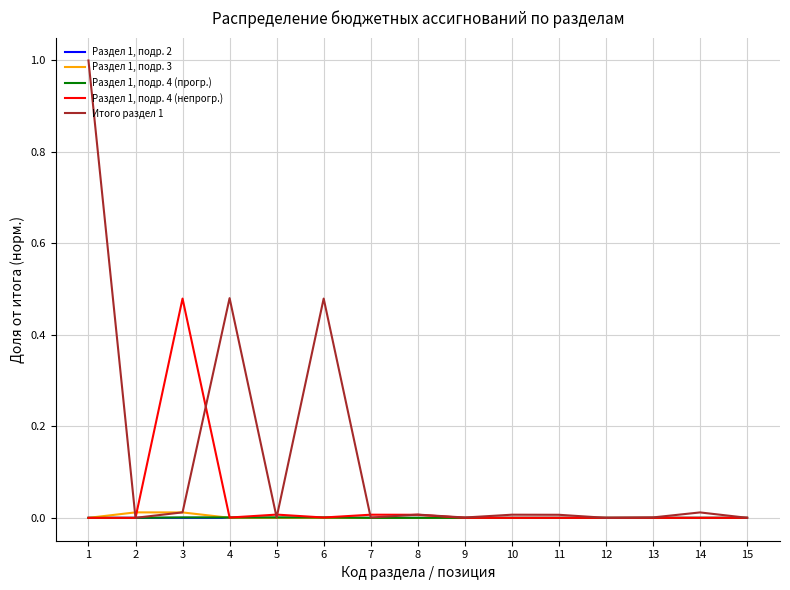

Which series has the largest total across all categories?

Итого раздел 1